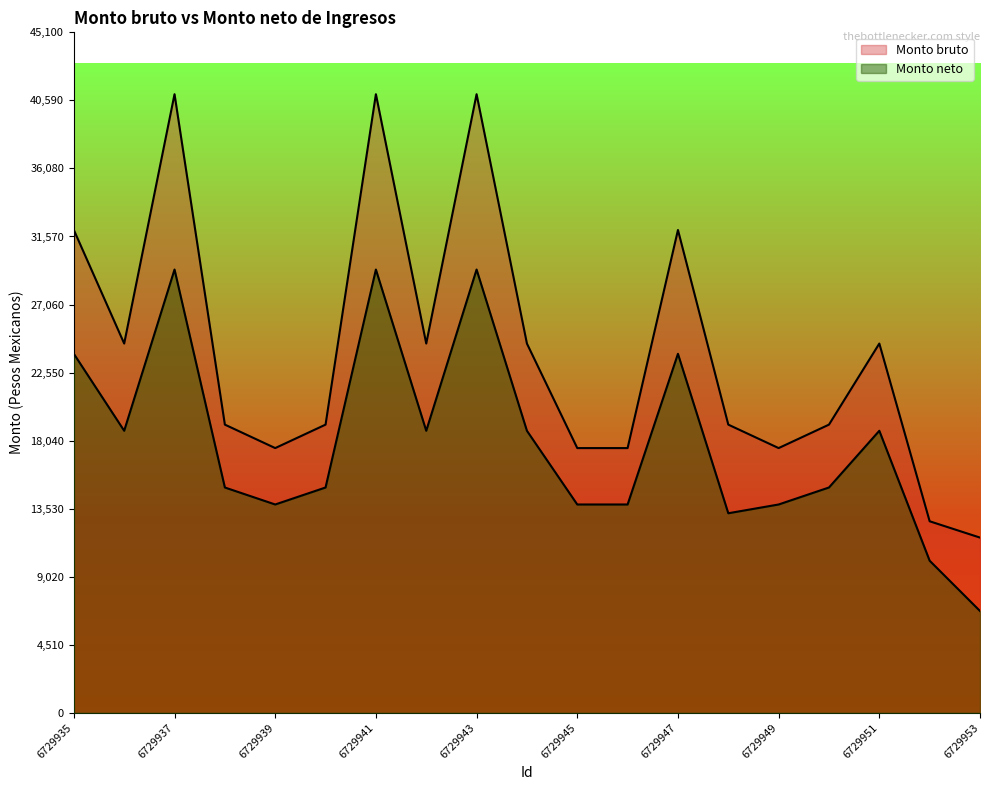

Which series has the widest spread of values?

Monto bruto